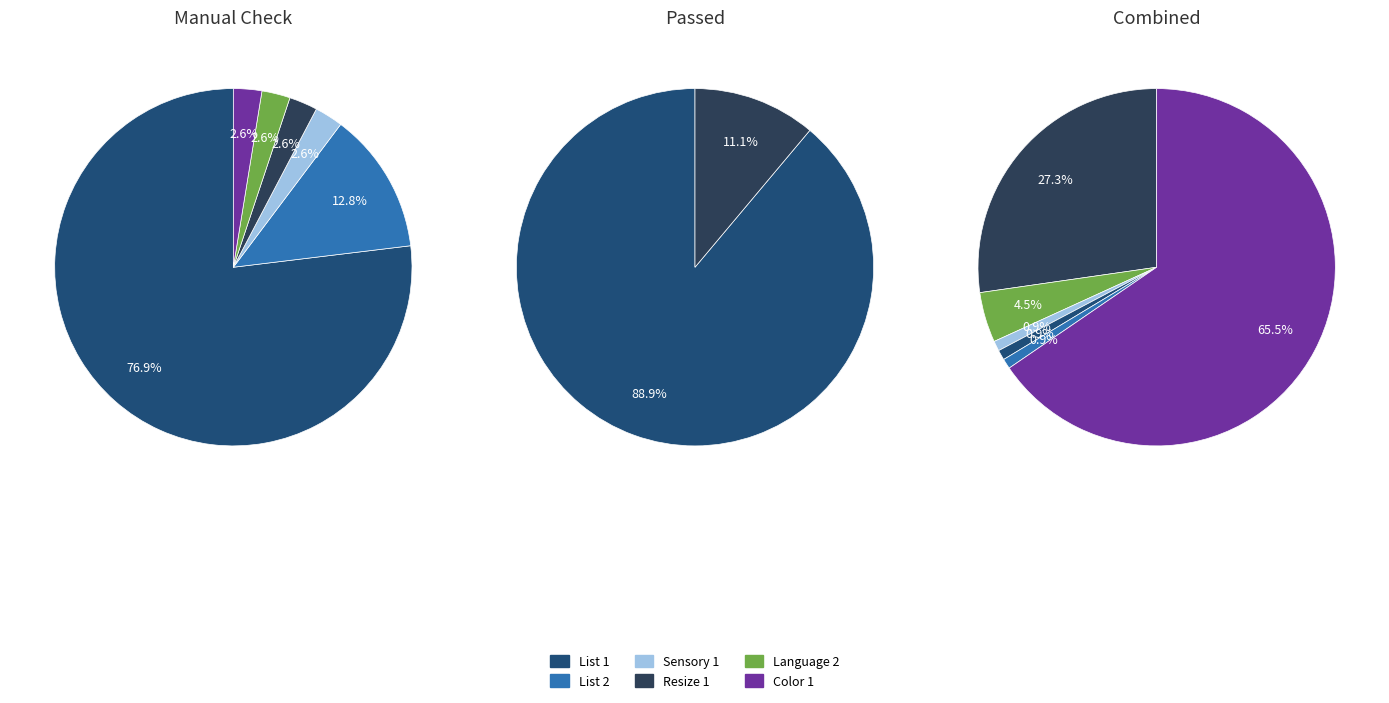

Which category has the smallest portion of the pie?

List 1